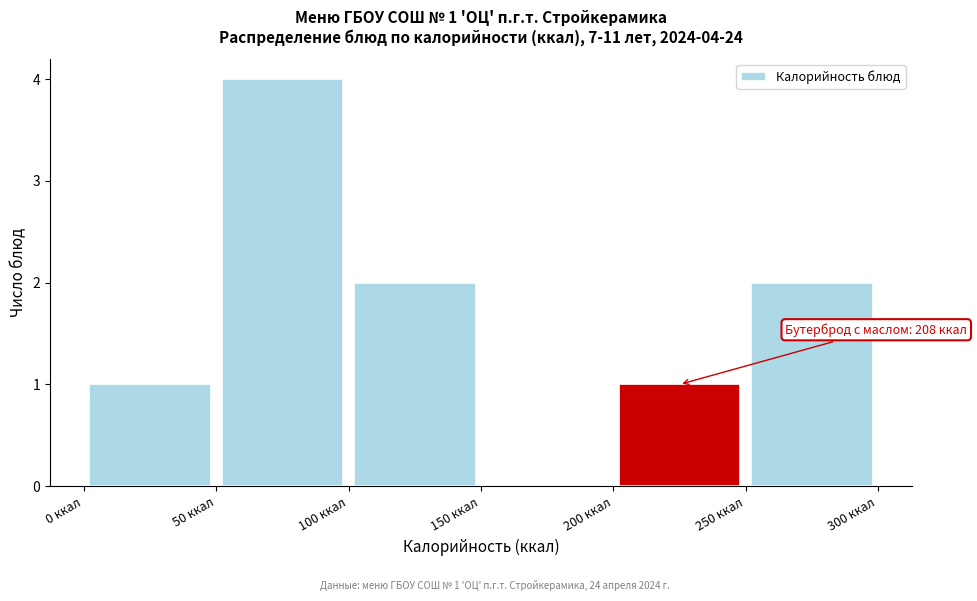

Over which range of the x-axis is the bar tallest?

50 to 100